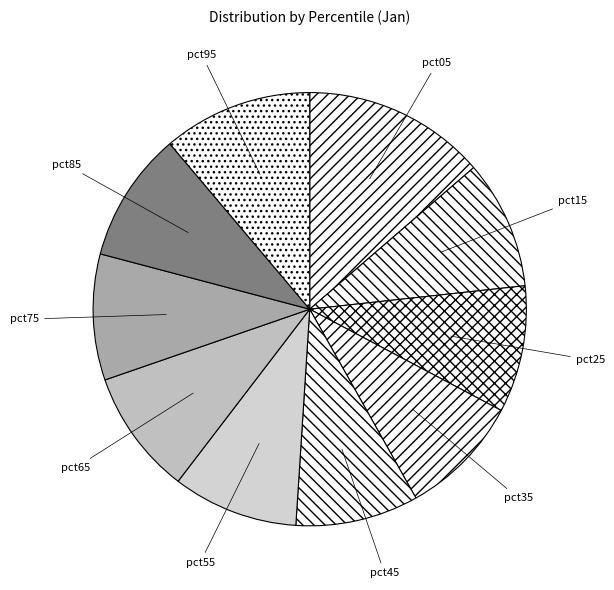

Does any single category account for the majority?

No